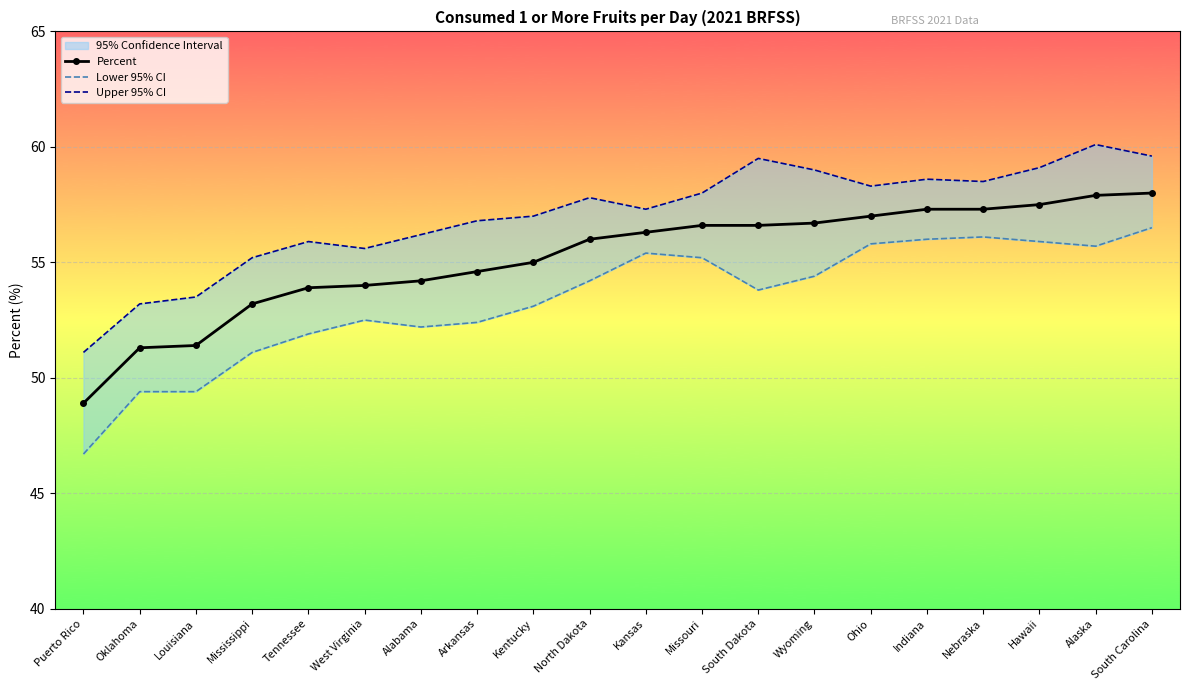

How many categories are shown in the chart?

20